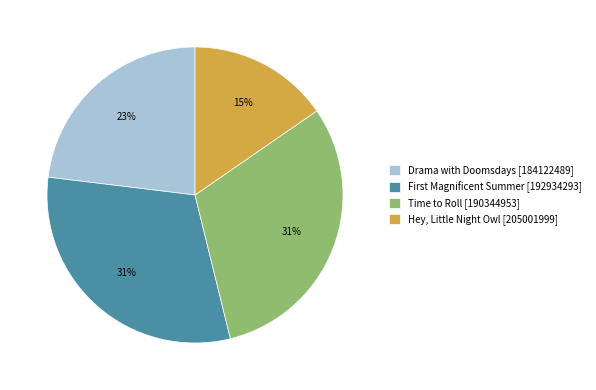

Which has a higher value, Time to Roll [190344953] or Hey, Little Night Owl [205001999]?

Time to Roll [190344953]